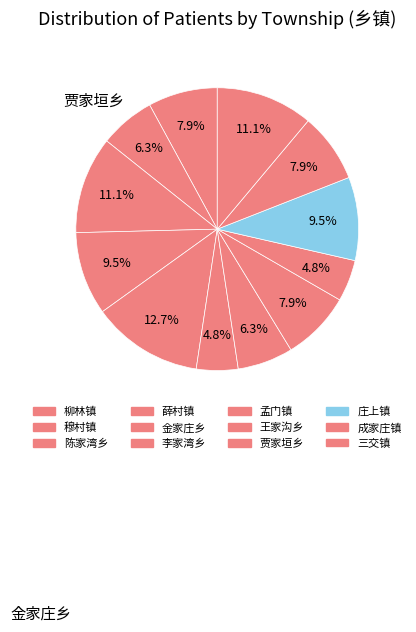

Is there any slice that represents more than half of the pie?

No